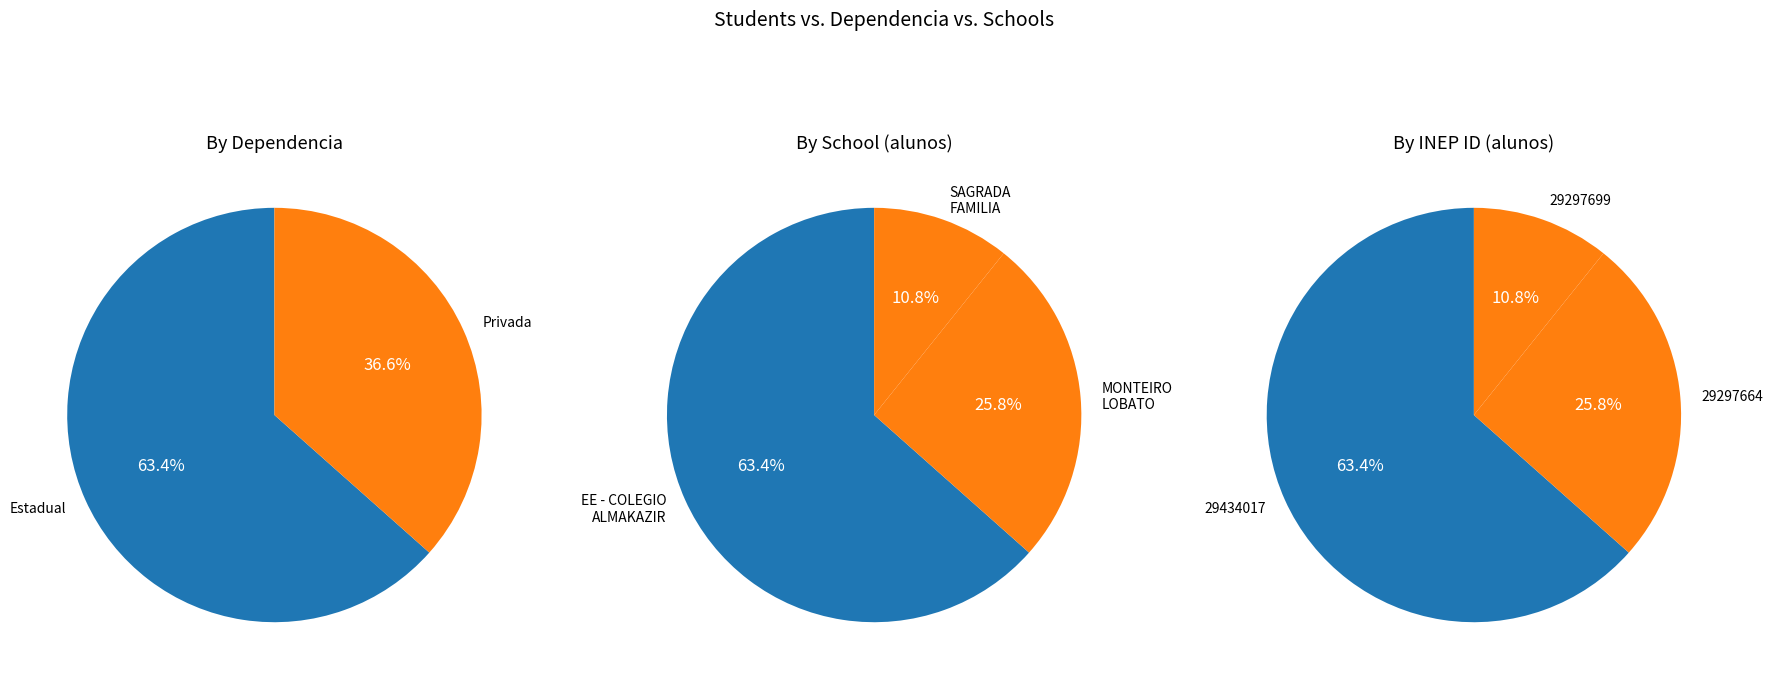

To the nearest percent, what portion does ESCOLA MONTEIRO LOBATO represent?

26%